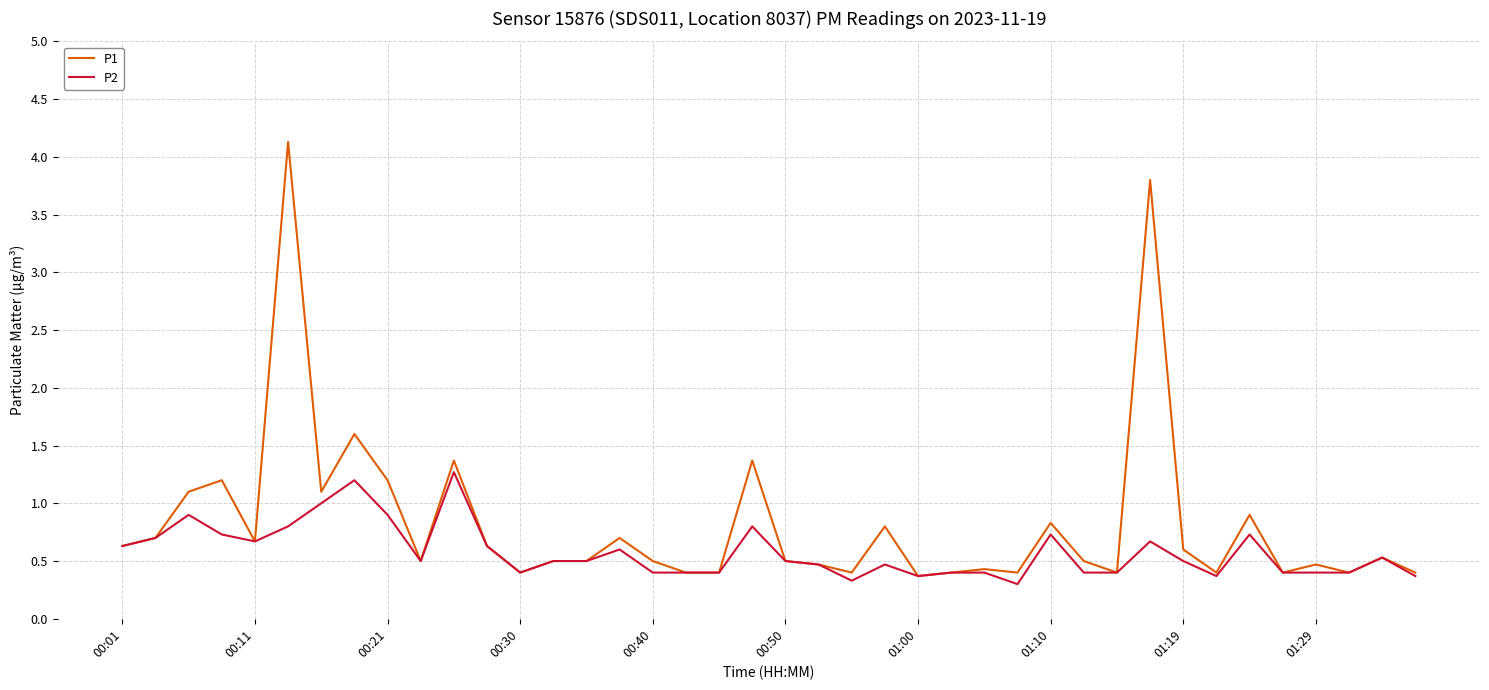

List the series in order of their peak value, highest first.

P1, P2